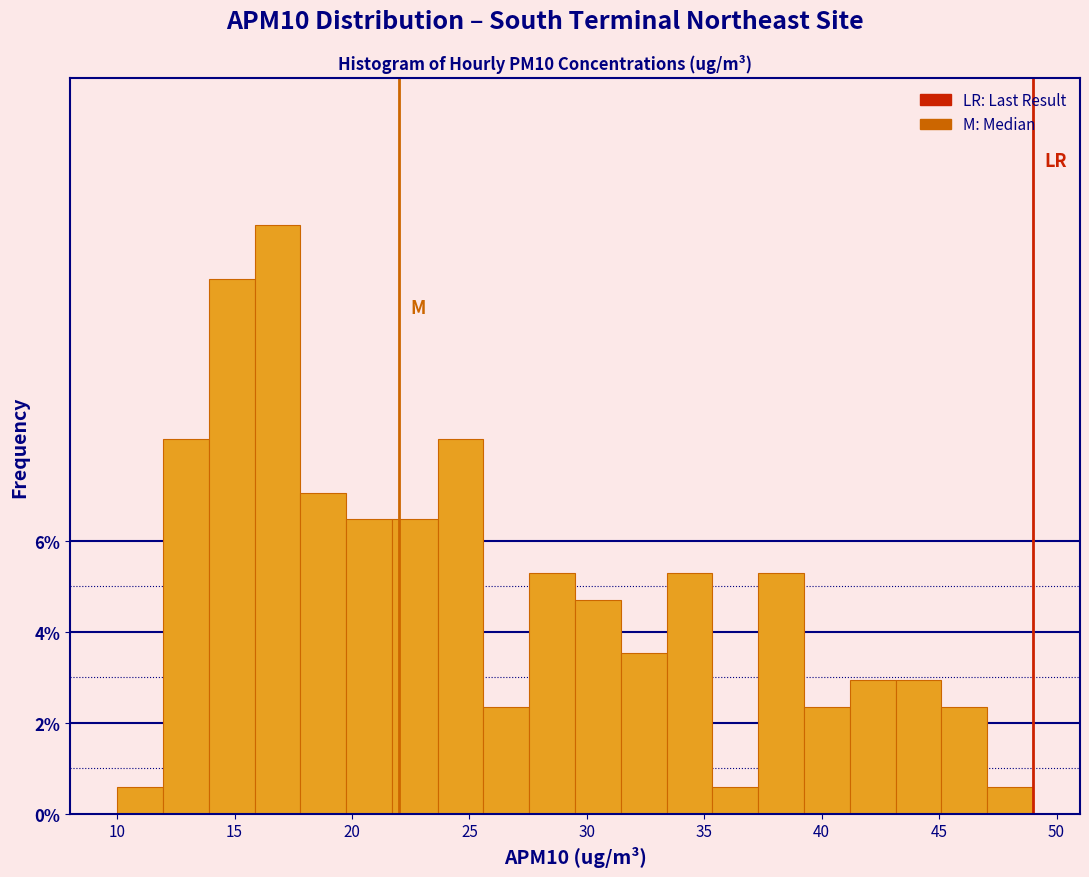

Around what value on the x-axis is the tallest bar? Give the approximate position of its centre, as read against the axis.

17.0